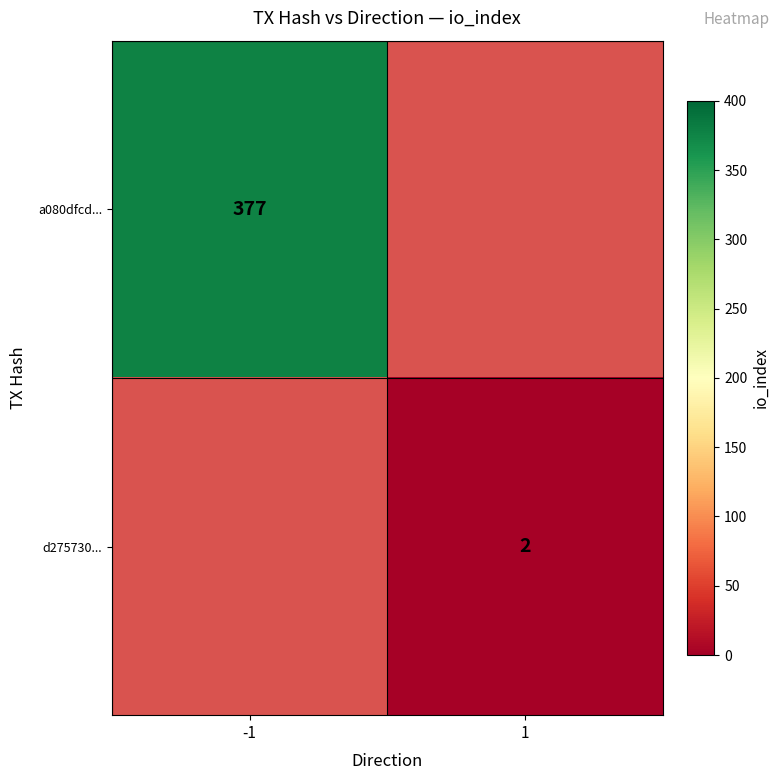

True or false: d275730... has a value of 1 at 1.

False